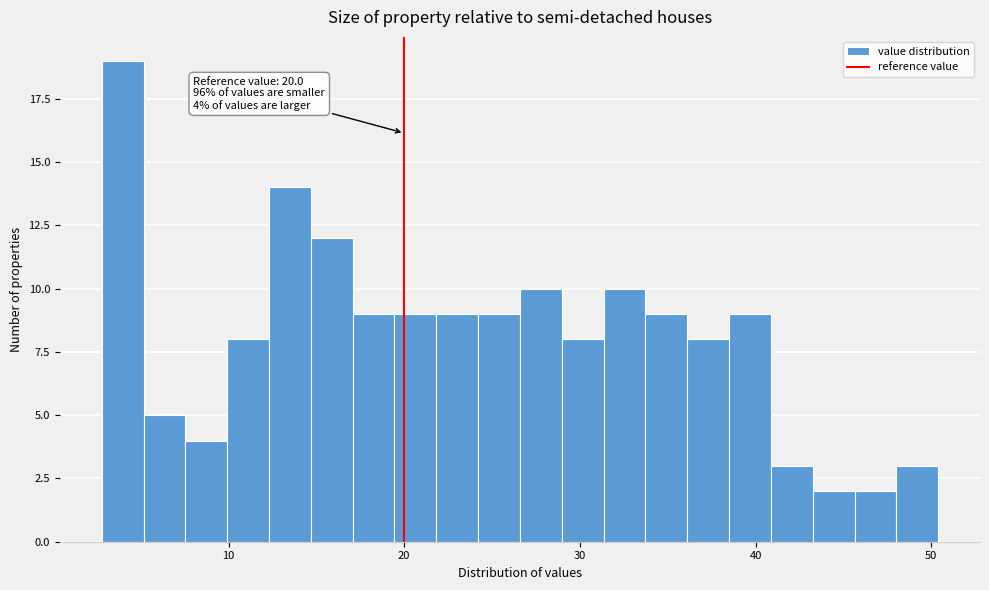

Read against the x-axis, roughly where is the centre of the tallest bar?

4